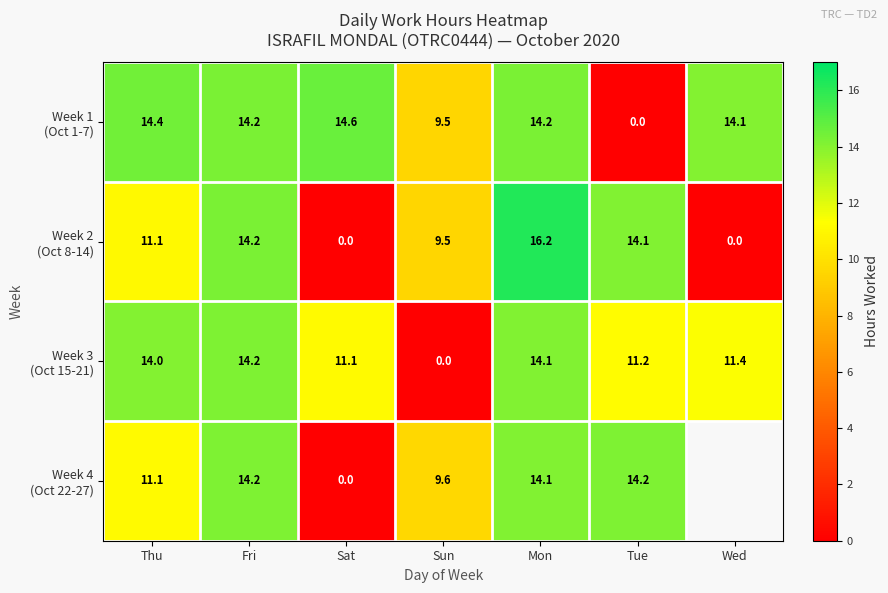

At which label does Week 2 (Oct 8-14) first exceed 11?

Thu